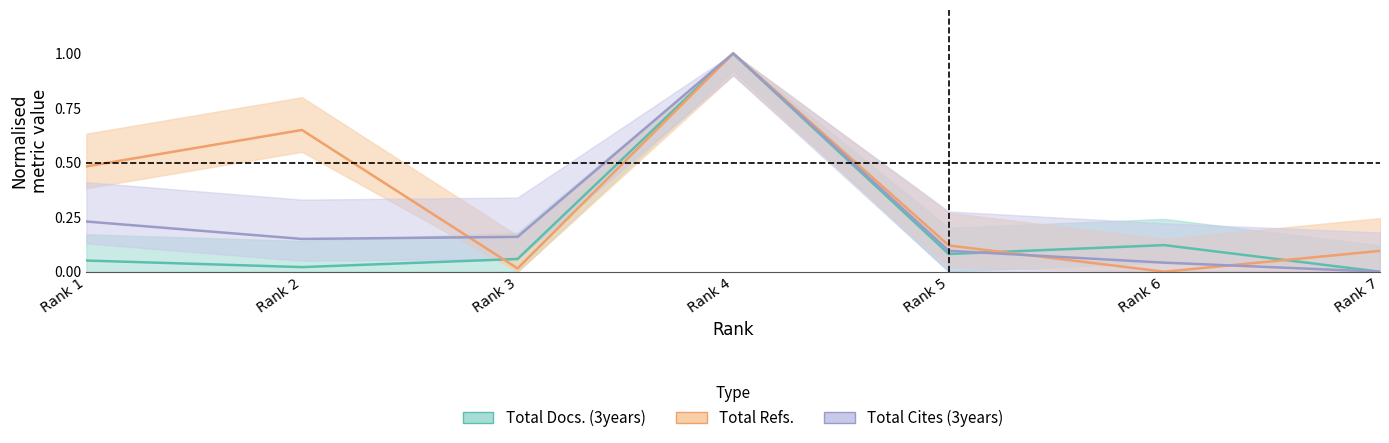

List the series in order of their peak value, highest first.

Total Docs. (3years), Total Refs., Total Cites (3years)